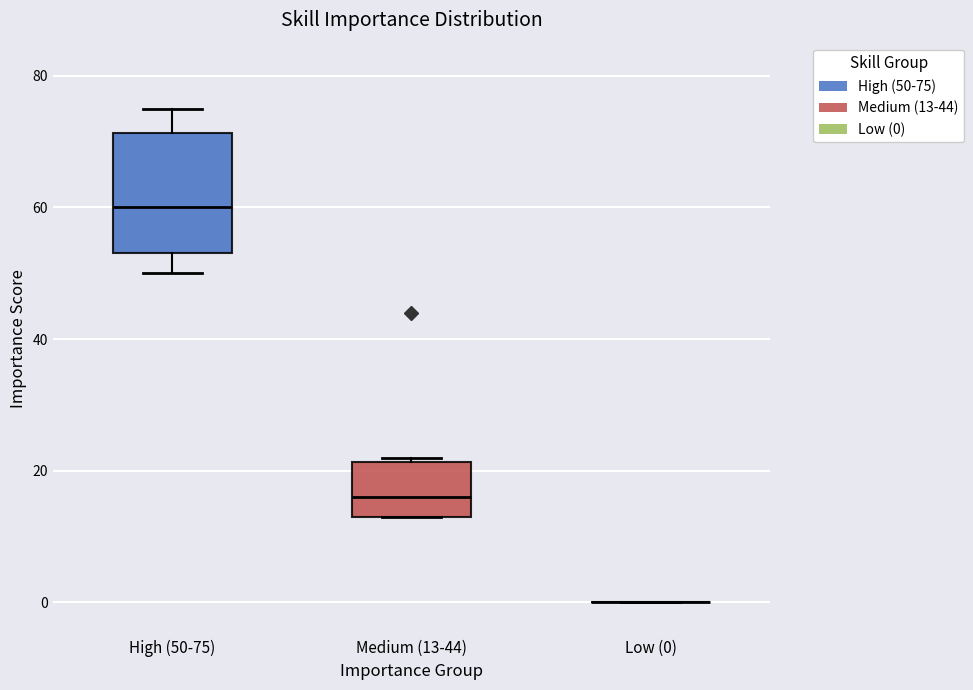

Where is the upper edge of the box for Medium (13-44) on the y-axis? The values are not printed on the chart, so give them approximately, as read against the axis.

22